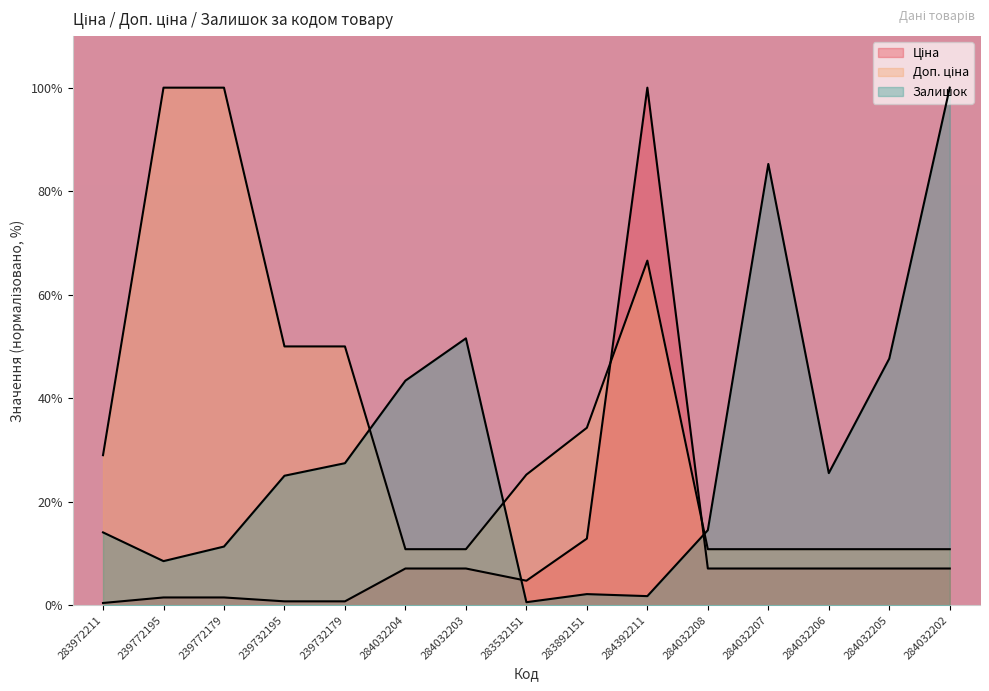

True or false: Залишок has a value of 11.3 at 239772179.

True